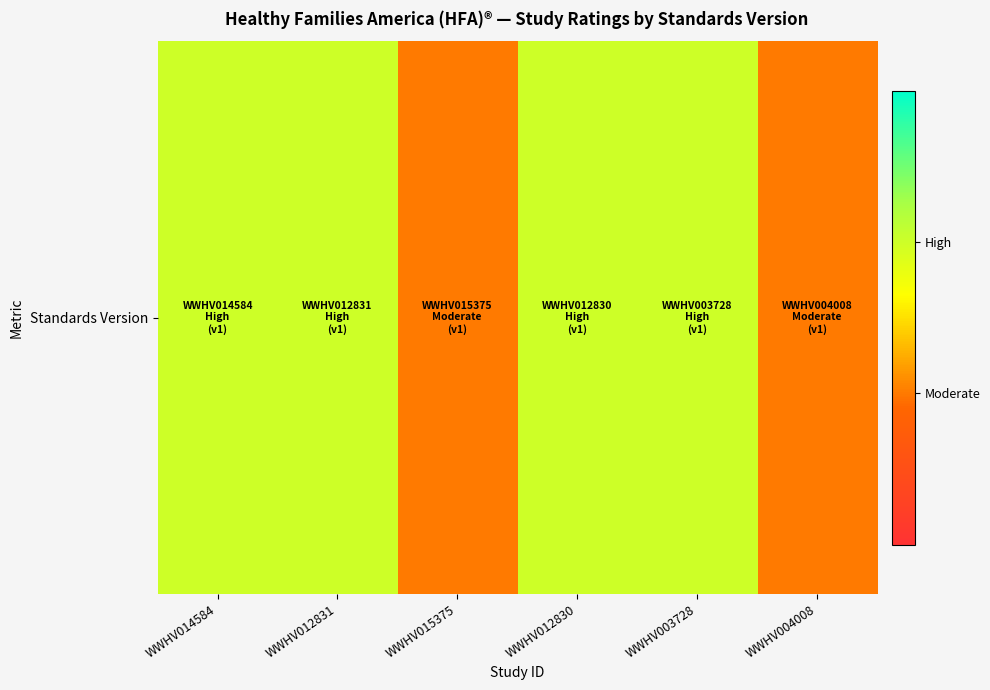

Which has a higher value, WWHV012830 or WWHV015375?

WWHV012830